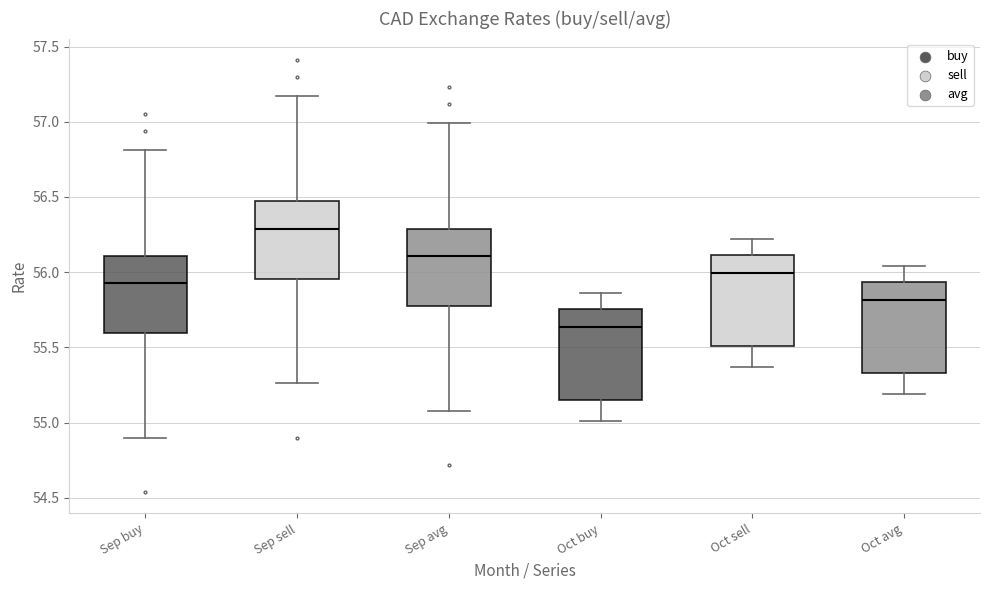

Reading left to right, read every box against the y-axis: the position of its median line, the range the box covers, and the ends of its whiskers. The values are not printed on the chart, so give them approximately, as read against the axis.

Sep buy: median 55.95, box 55.60 to 56.10, whiskers 54.90 to 56.80
Sep sell: median 56.30, box 55.95 to 56.45, whiskers 55.25 to 57.15
Sep avg: median 56.10, box 55.75 to 56.30, whiskers 55.10 to 57.00
Oct buy: median 55.65, box 55.15 to 55.75, whiskers 55.00 to 55.85
Oct sell: median 56.00, box 55.50 to 56.10, whiskers 55.35 to 56.20
Oct avg: median 55.80, box 55.35 to 55.95, whiskers 55.20 to 56.05